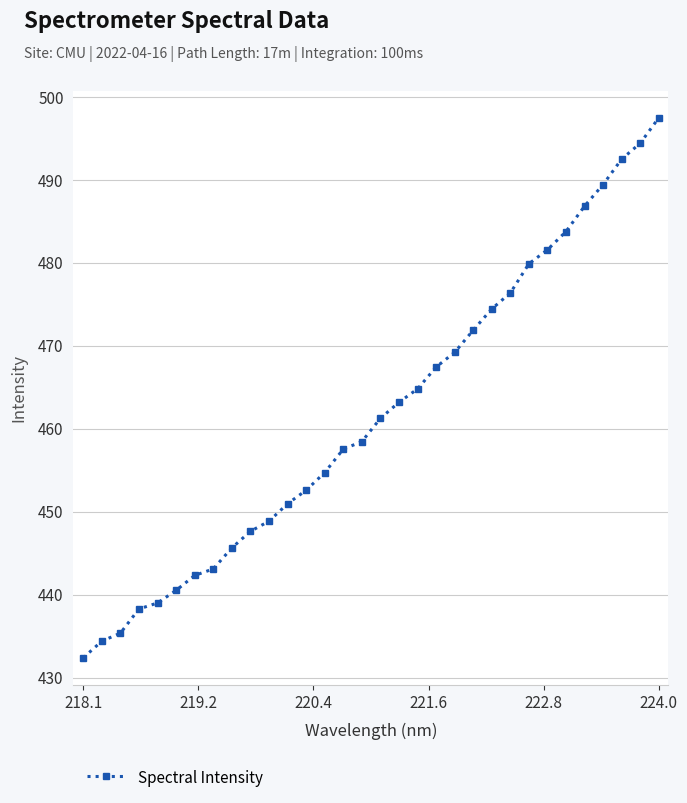

What is the average value?

461.8